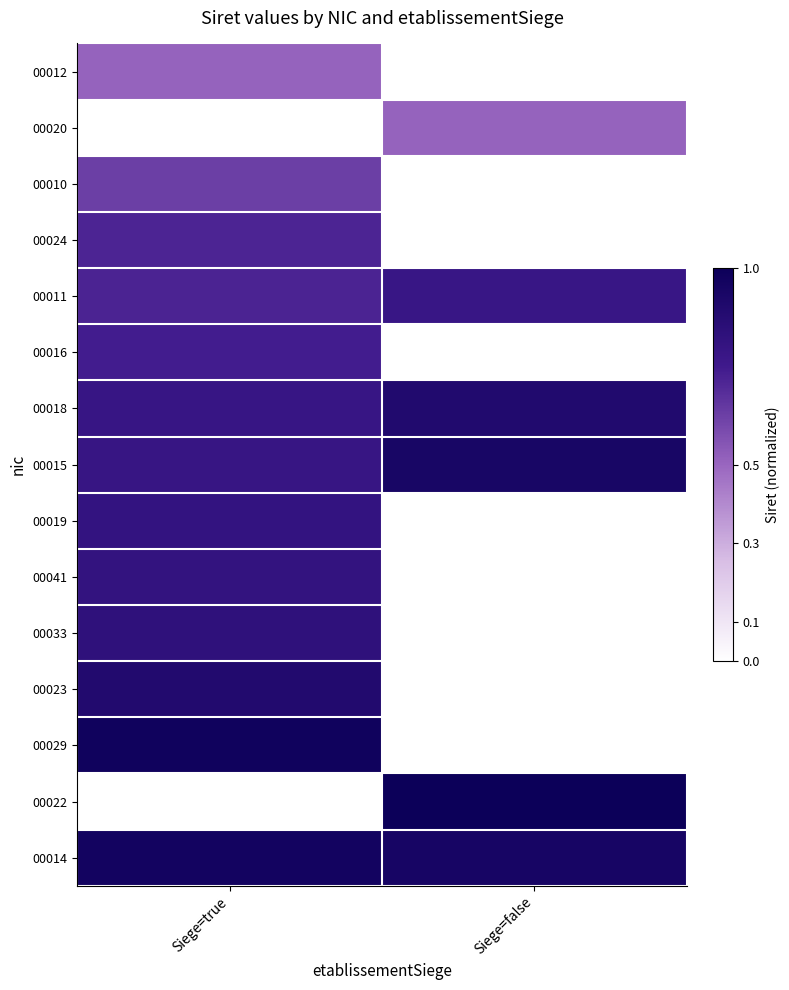

Which has a higher value, Siege=true or Siege=false?

Siege=true